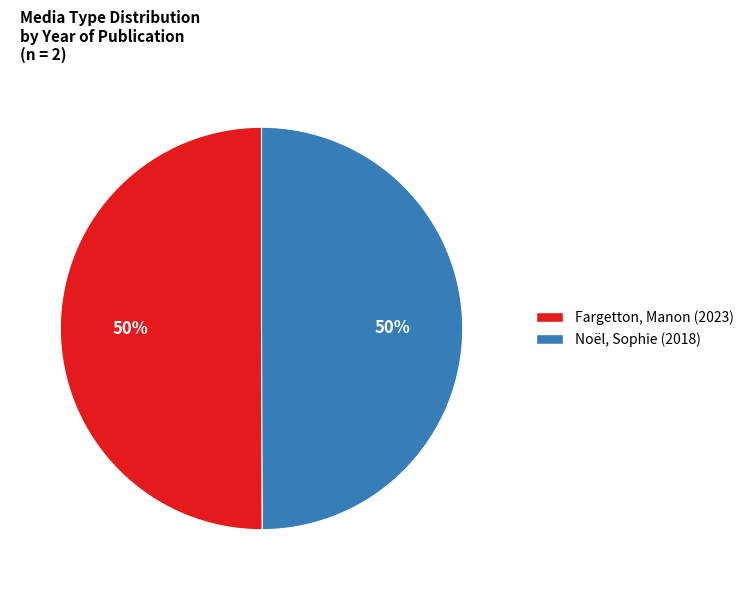

To the nearest percent, what portion does Fargetton, Manon (2023) represent?

50%